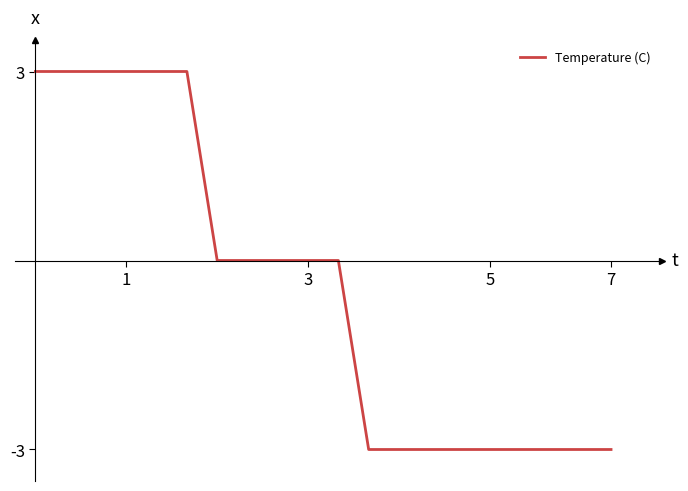

What is the maximum value shown in the chart?

3